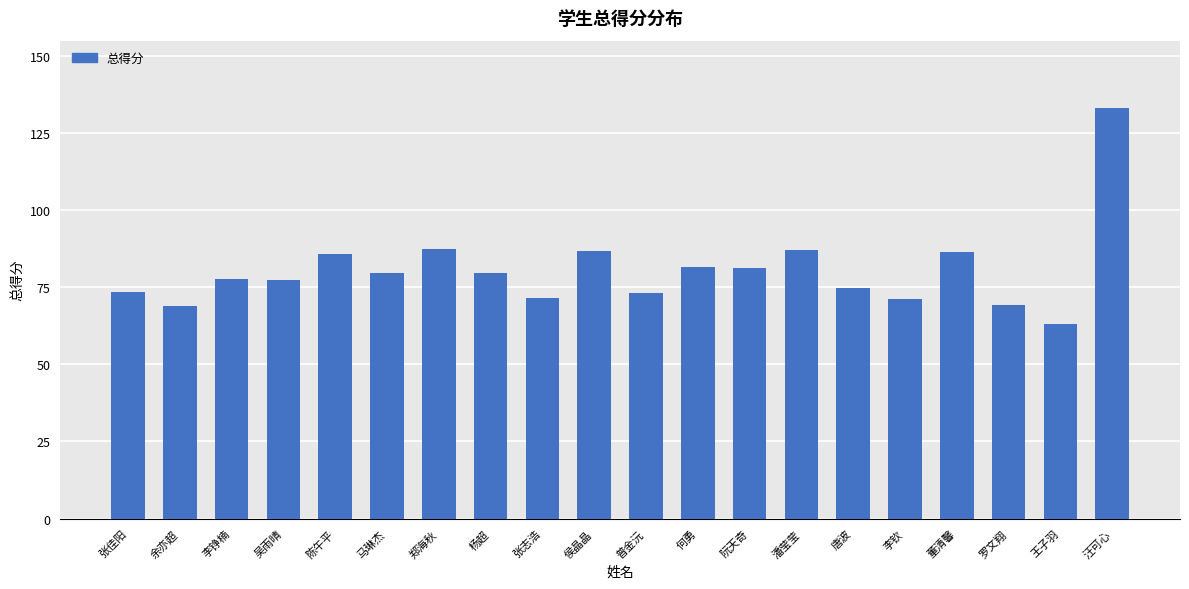

Approximately how many times larger is the value at 吴雨晴 compared to 杨超?

1.0